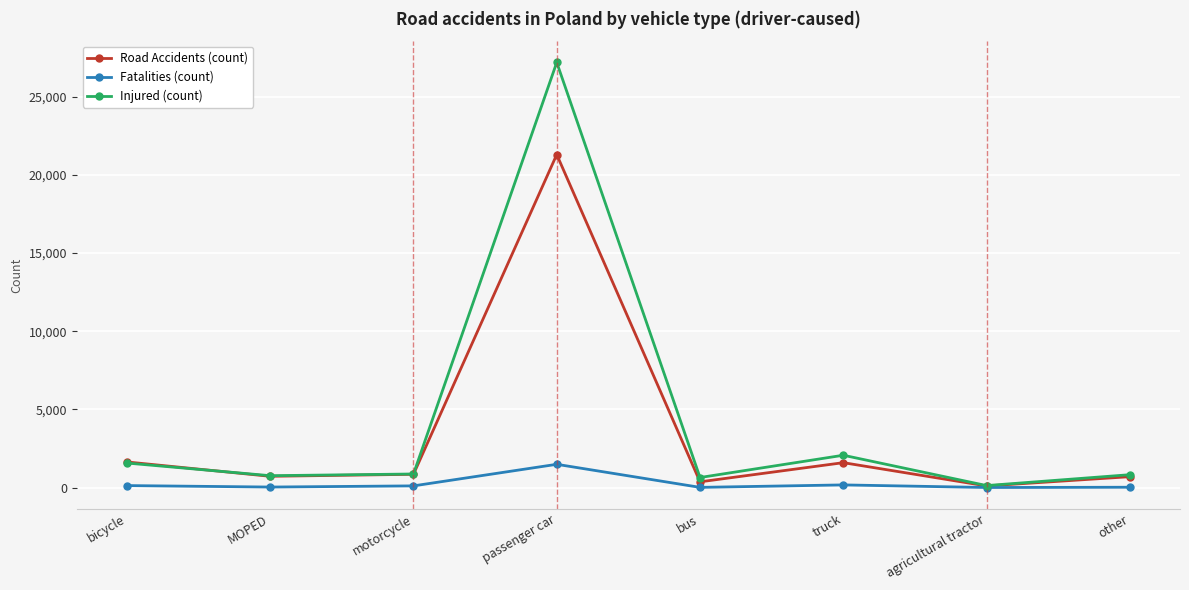

Which series has the widest spread of values?

Injured (count)